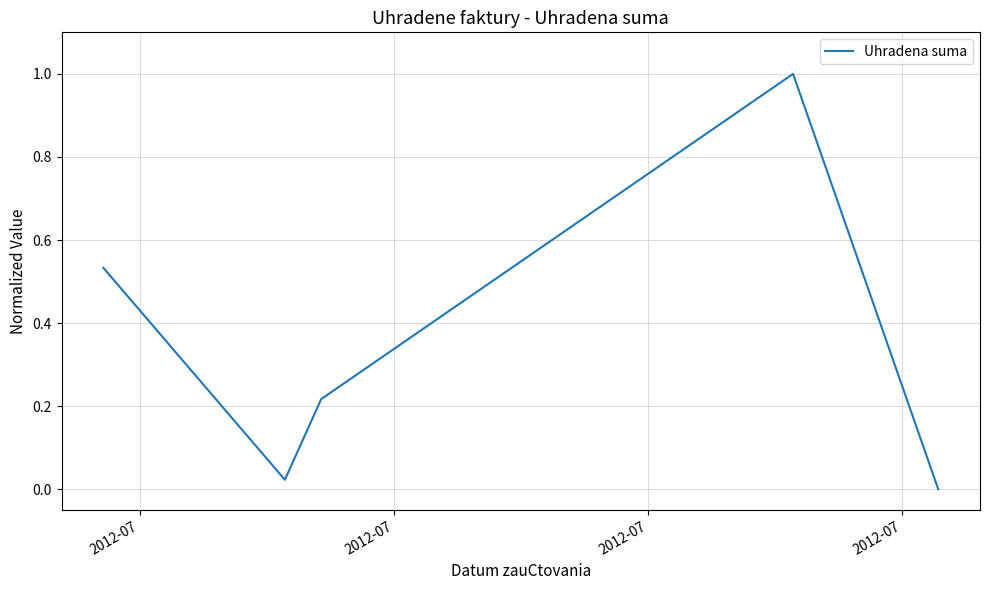

What is the maximum value shown in the chart?

1.0